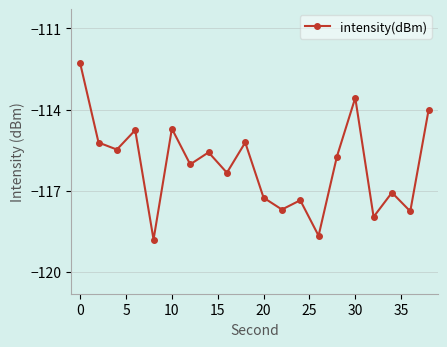

What is the difference between the second highest and second lowest values?

5.1